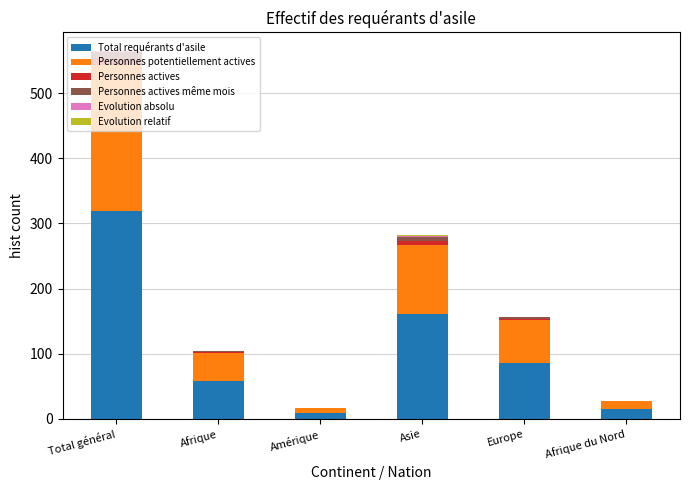

At which category is the sum across all series the highest?

Total général